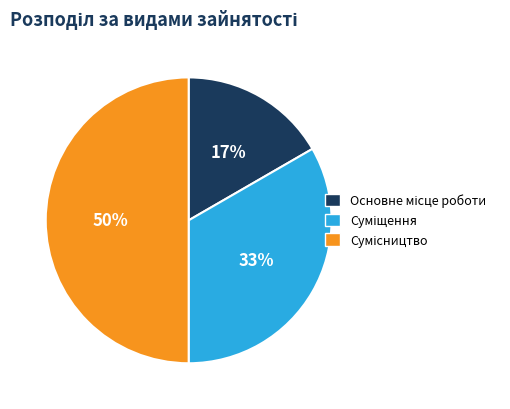

Count the number of slices in the pie.

3